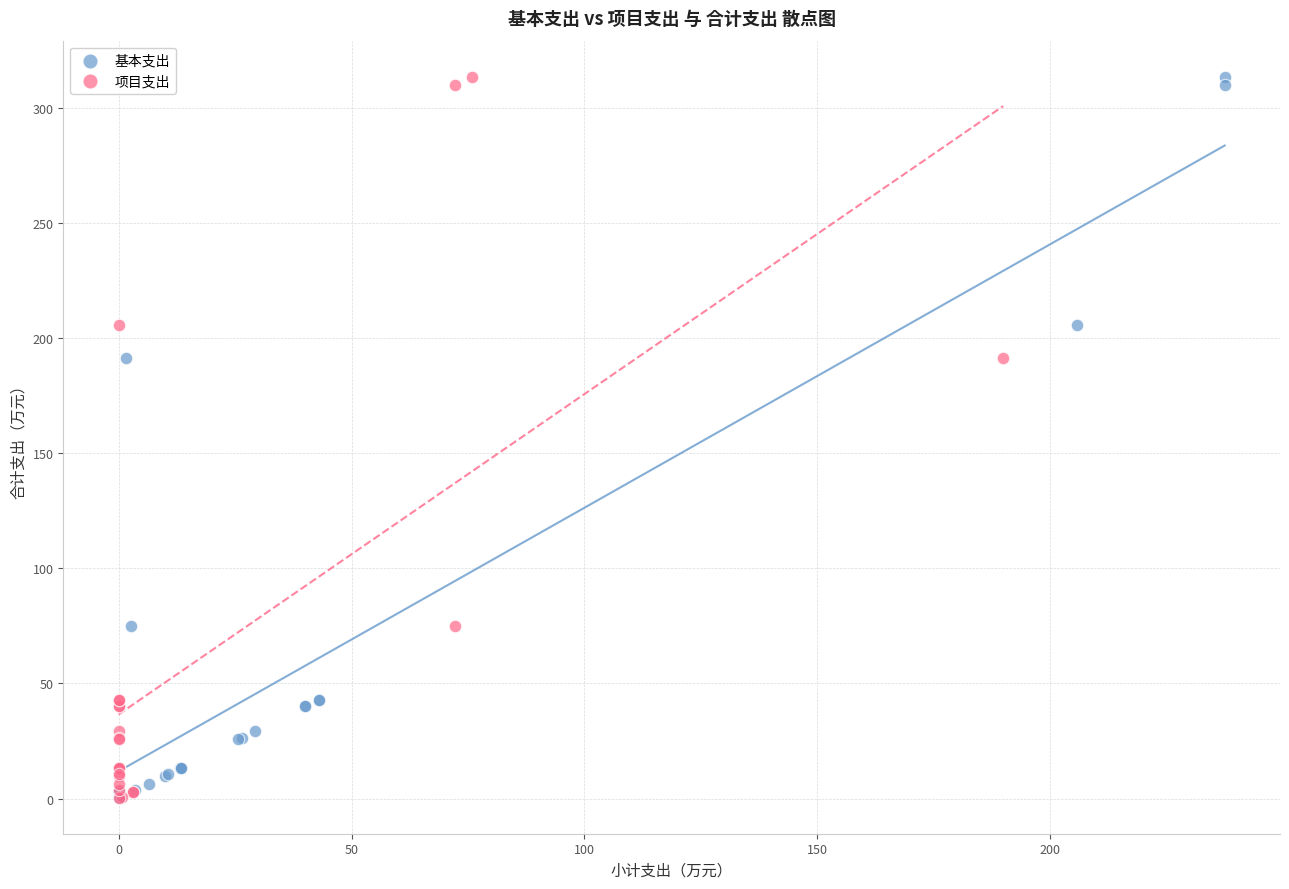

What are all the series names shown in the legend?

基本支出, 项目支出